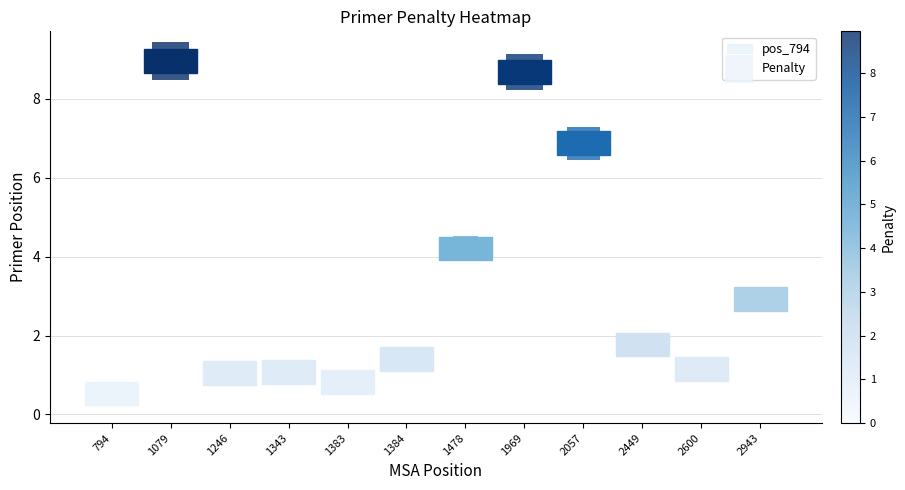

What Y value in the scatter plot is closest to 4?

4.2